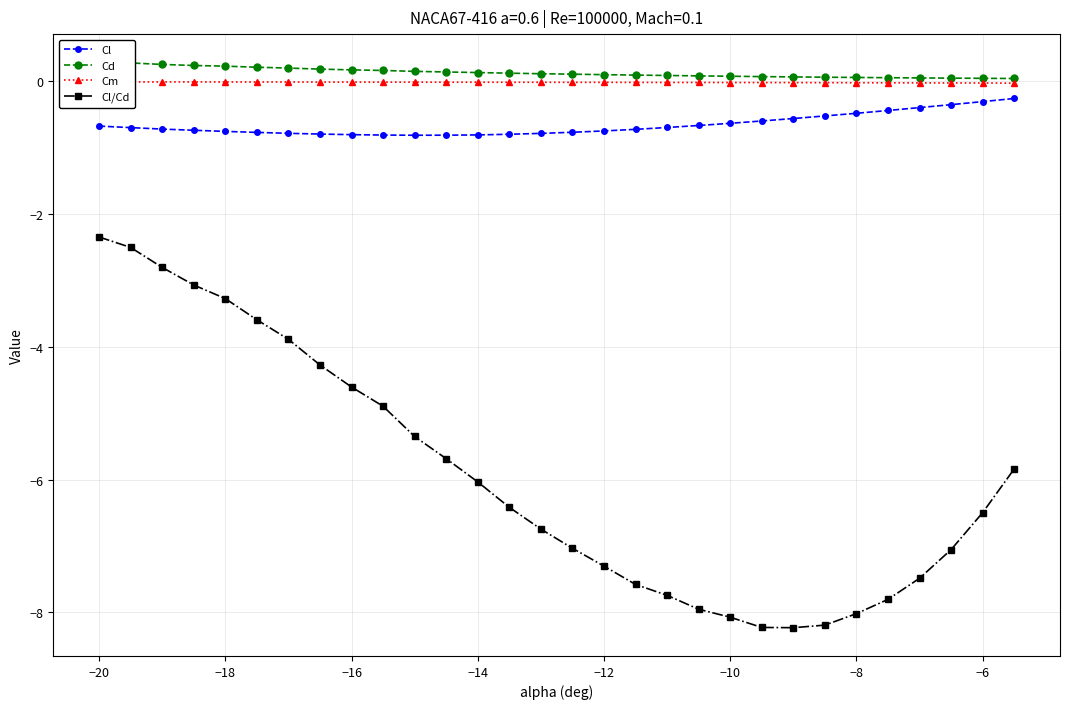

Which series has the largest range (max minus min)?

Cl/Cd